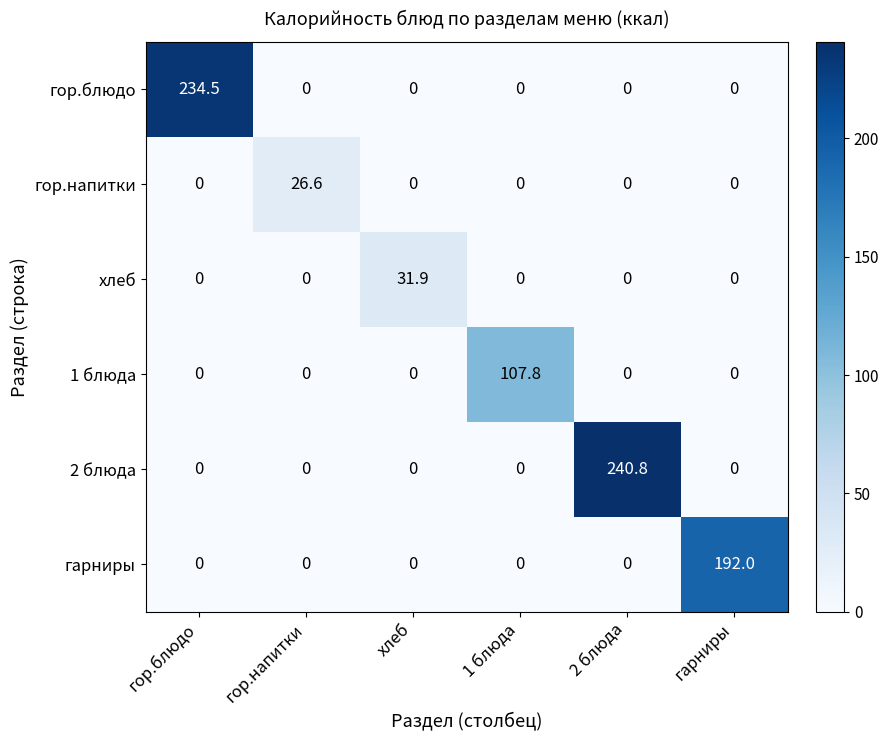

What is the total value across all series at 2 блюда?

240.8